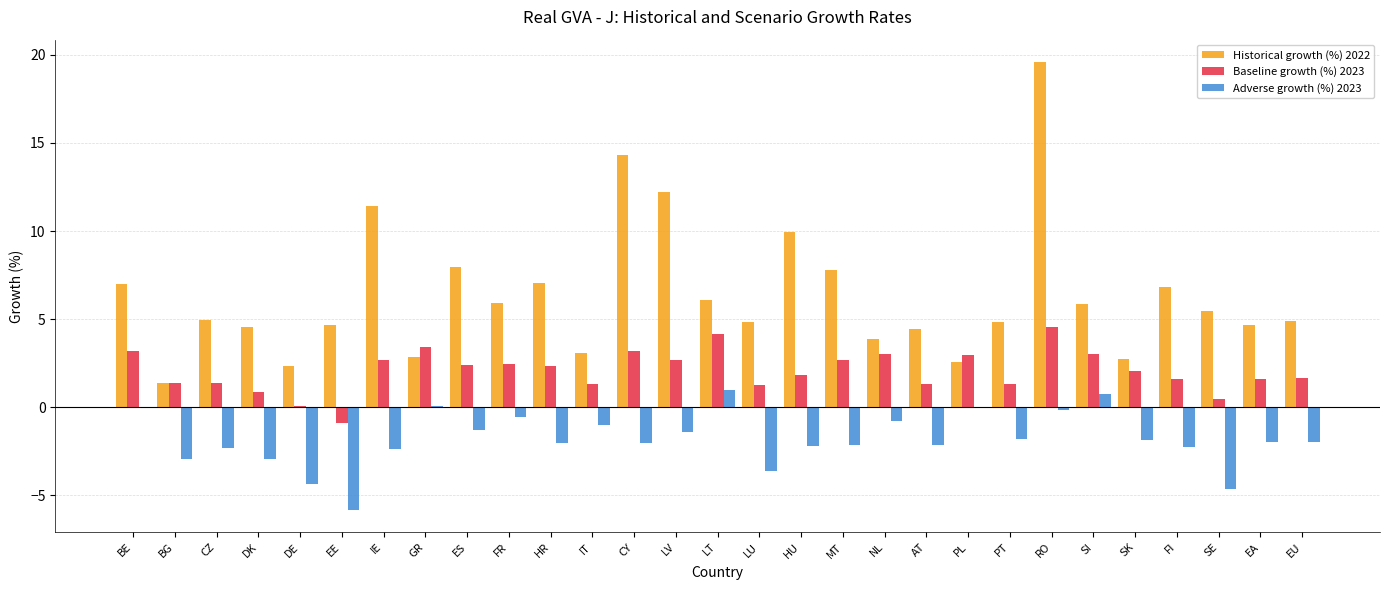

What is the spread (max minus min) of values at LT?

5.1